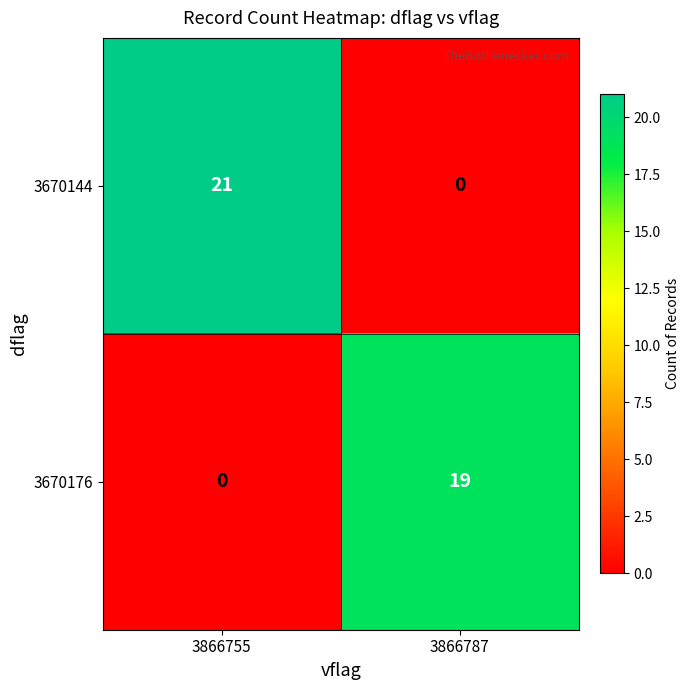

Is it true that 3670176 equals 6 at 3866755?

False